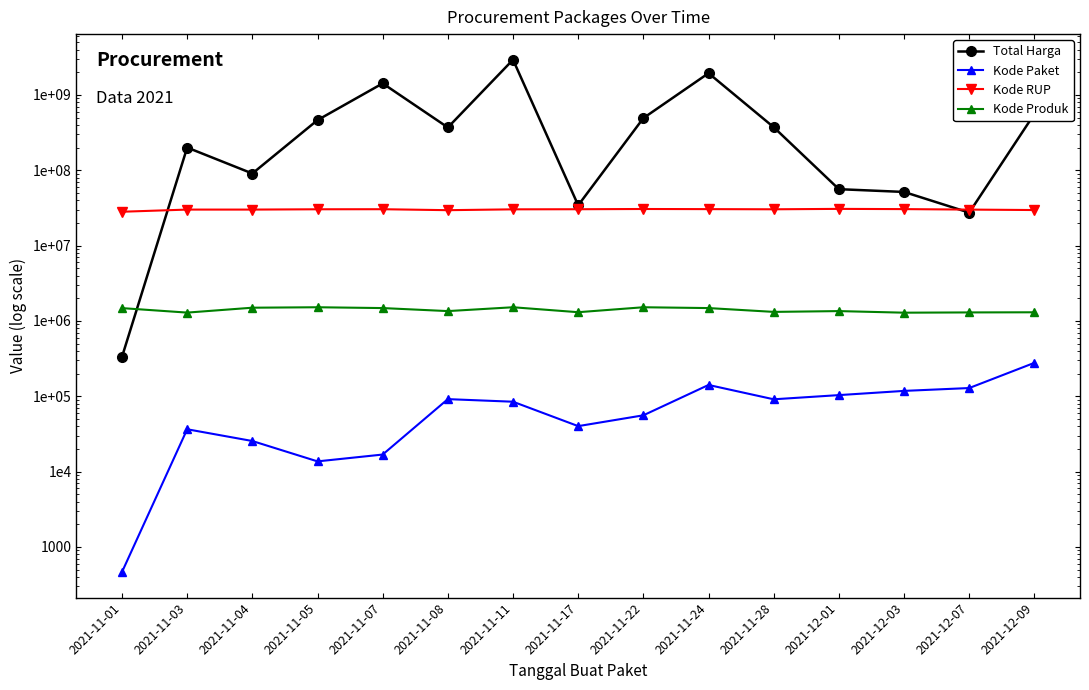

Is it true that Kode Produk equals 625415 at 2021-11-07?

False